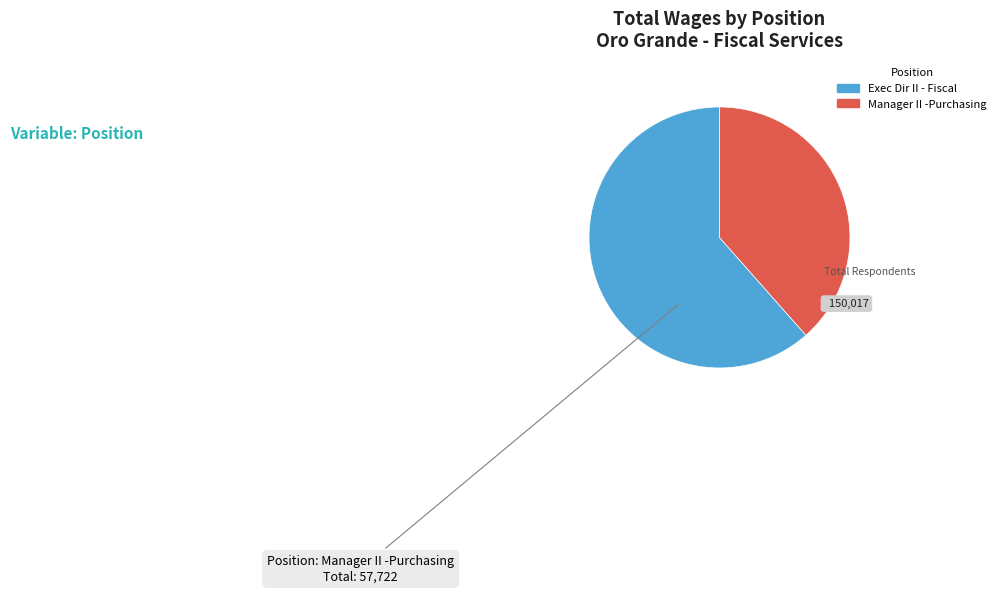

True or false: Manager II -Purchasing accounts for 38% of the total.

True